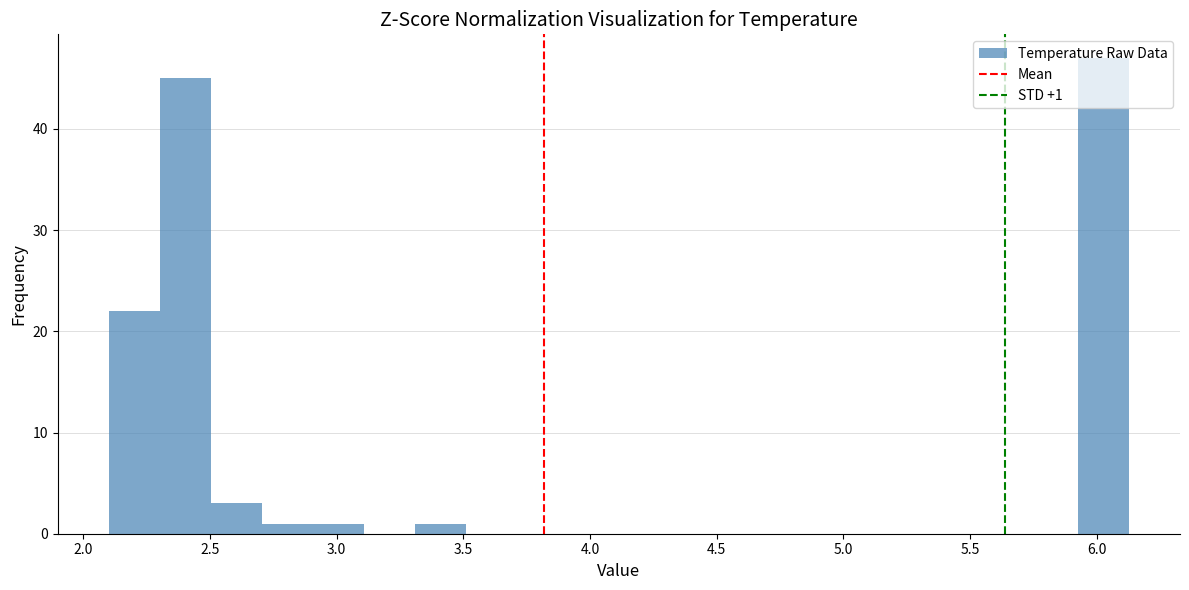

Which range on the x-axis has the tallest bar?

5.95 to 6.15